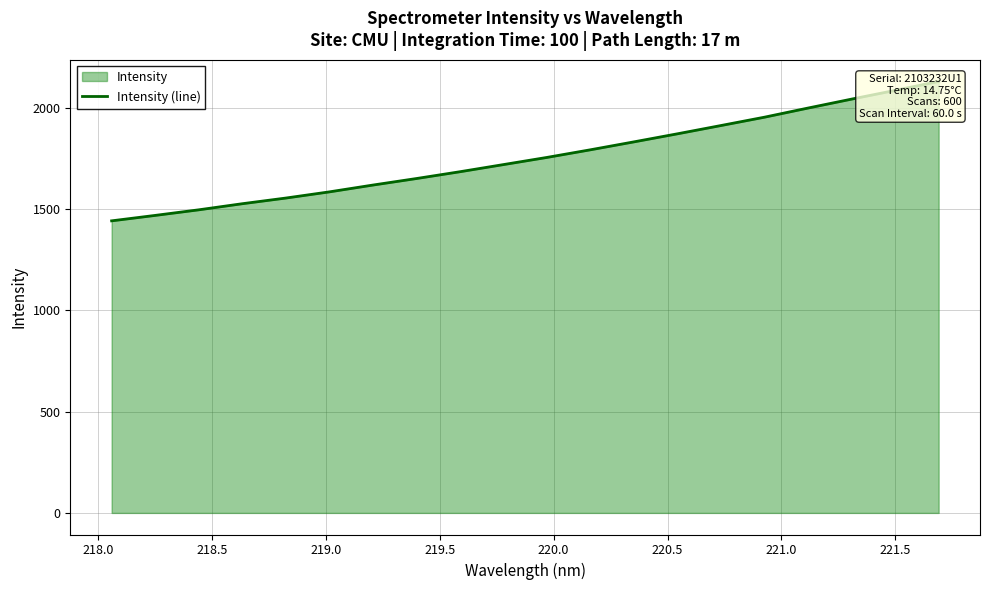

What is the smallest value displayed?

1441.1